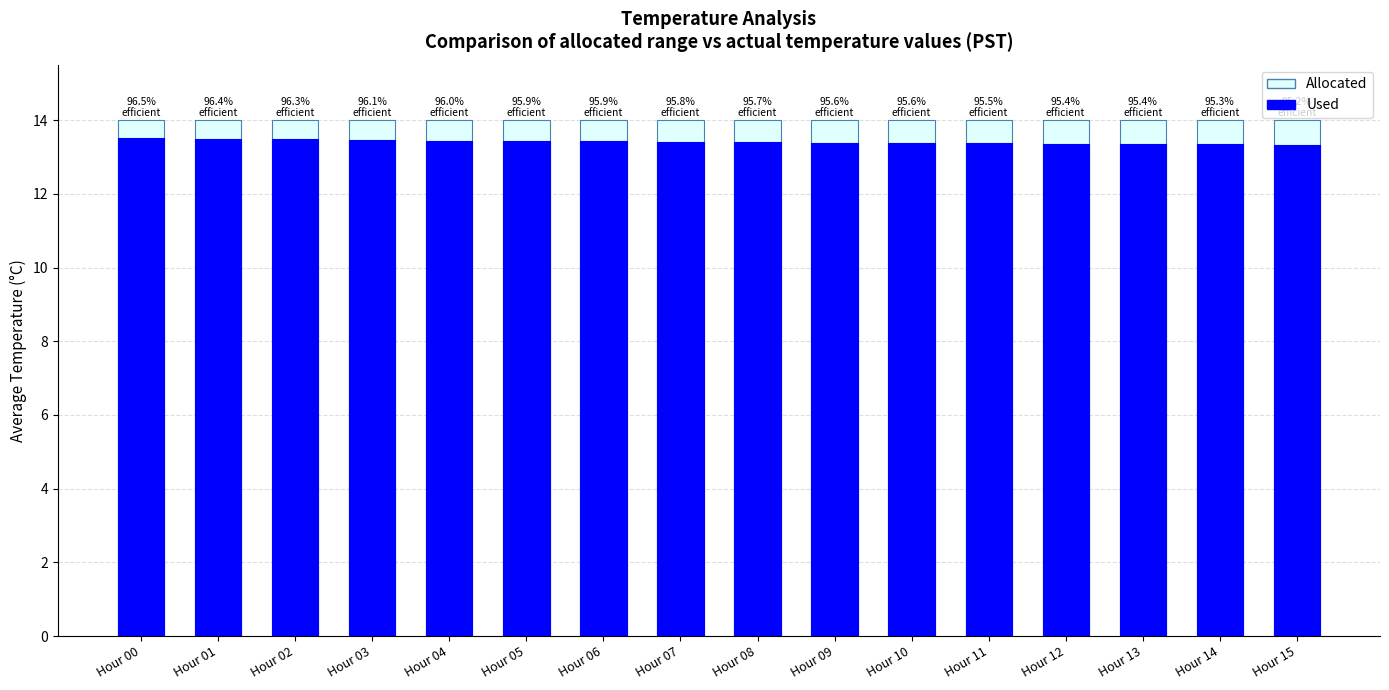

Reading left to right, list all the values displayed in this chart.

Allocated: 14.0	14.0	14.0	14.0	14.0	14.0	14.0	14.0	14.0	14.0	14.0	14.0	14.0	14.0	14.0	14.0
Used: 13.5	13.5	13.5	13.5	13.4	13.4	13.4	13.4	13.4	13.4	13.4	13.4	13.4	13.3	13.3	13.3